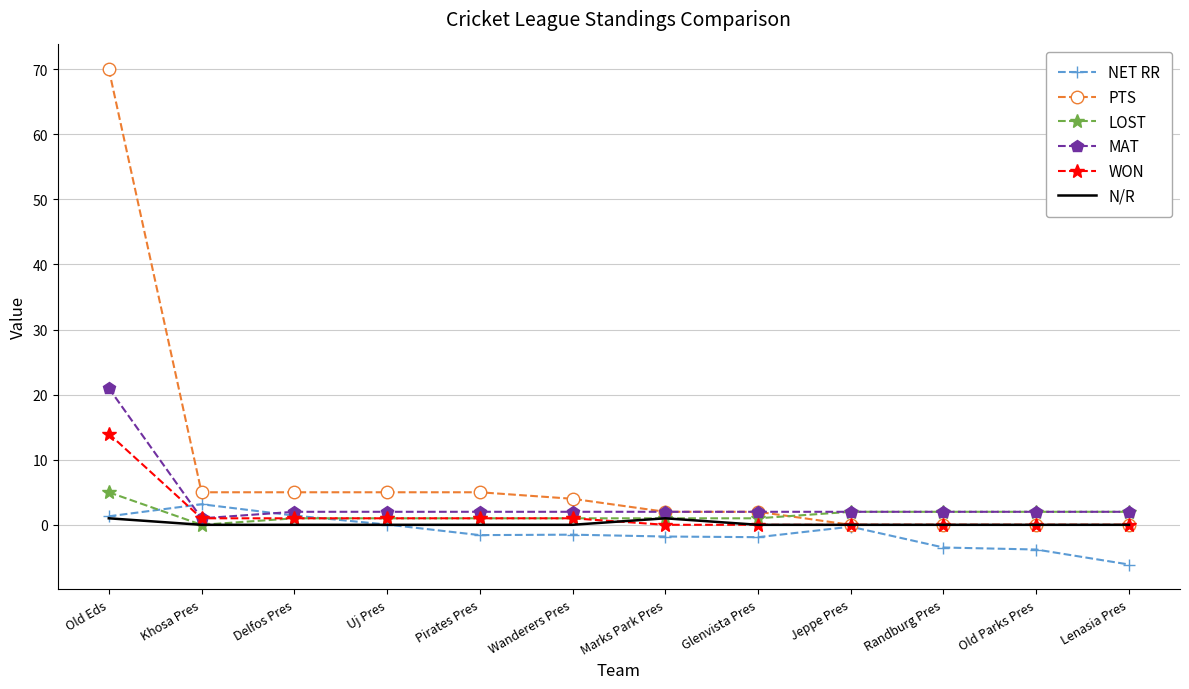

At which category is the sum across all series the highest?

Old Eds